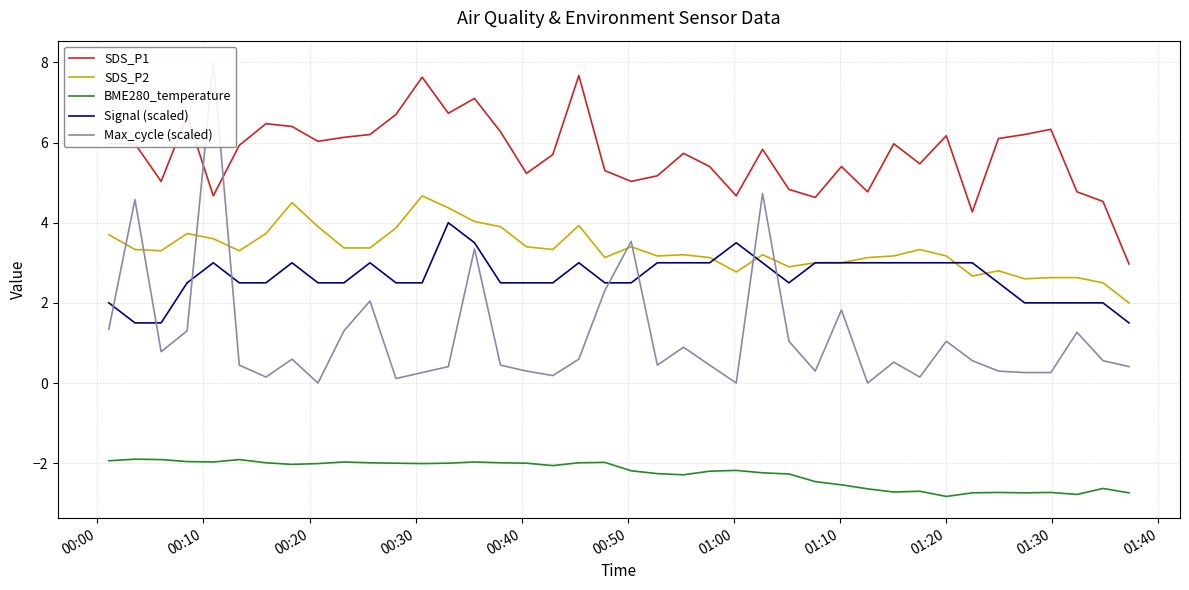

What is the minimum value for BME280_temperature?

-2.8